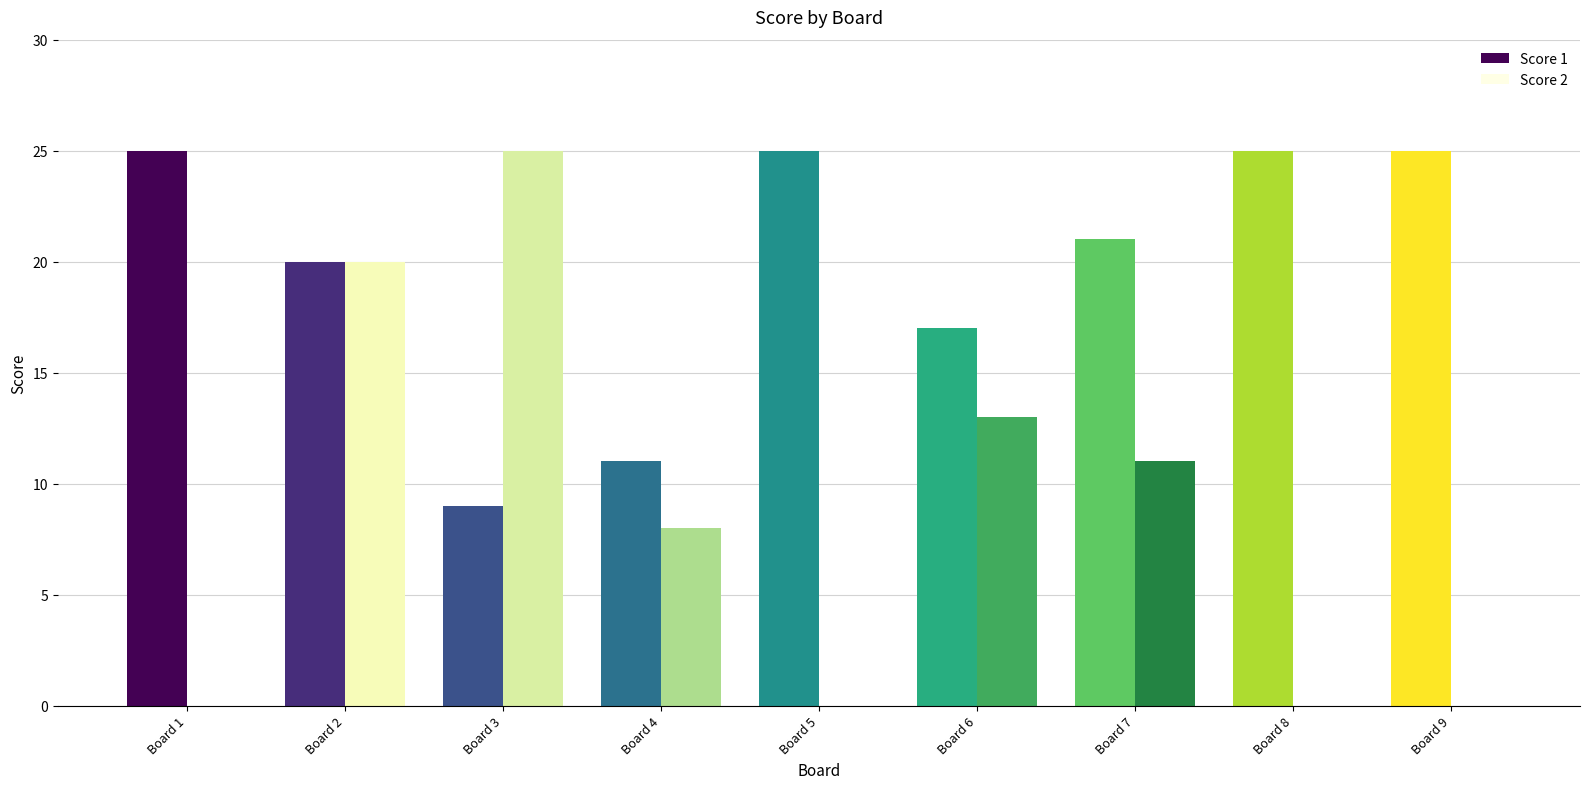

Does the chart contain stacked bars?

No